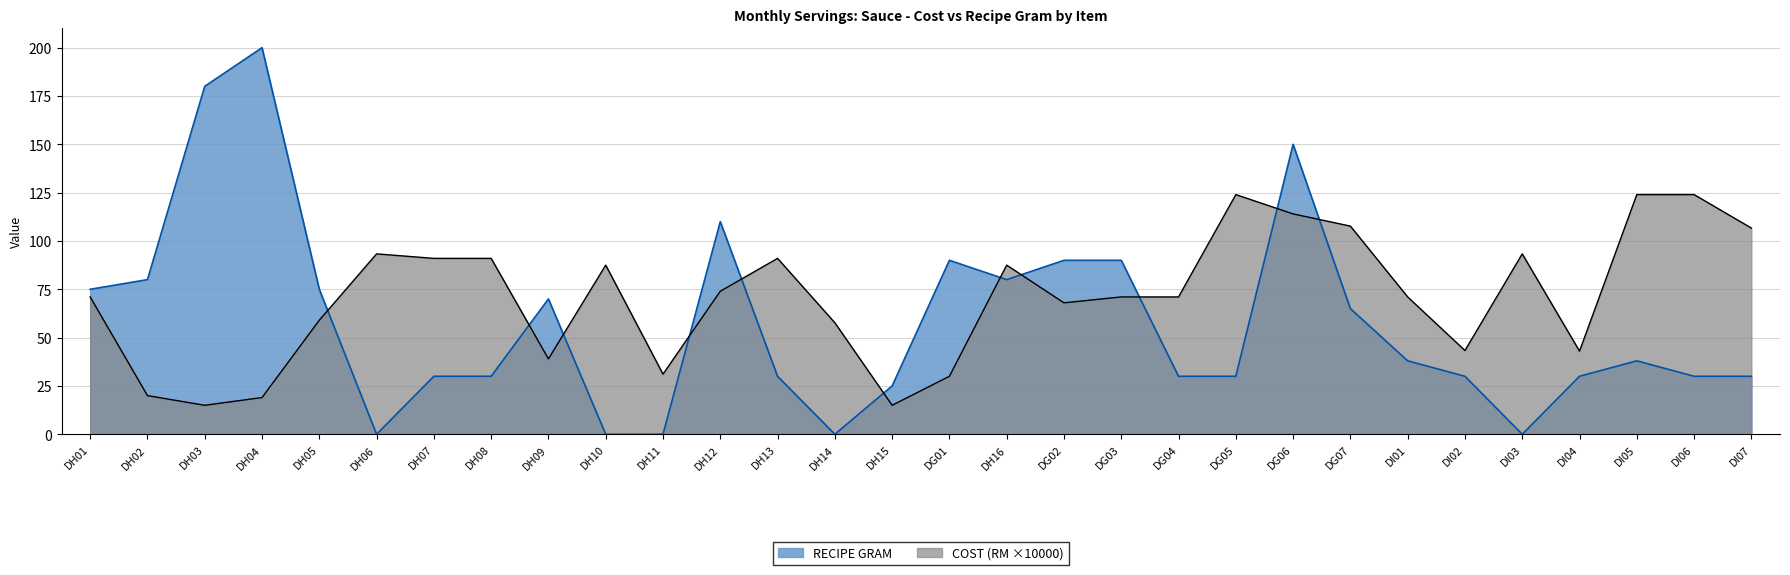

Between which two adjacent categories do RECIPE GRAM and COST (RM) first intersect?

DH05 and DH06